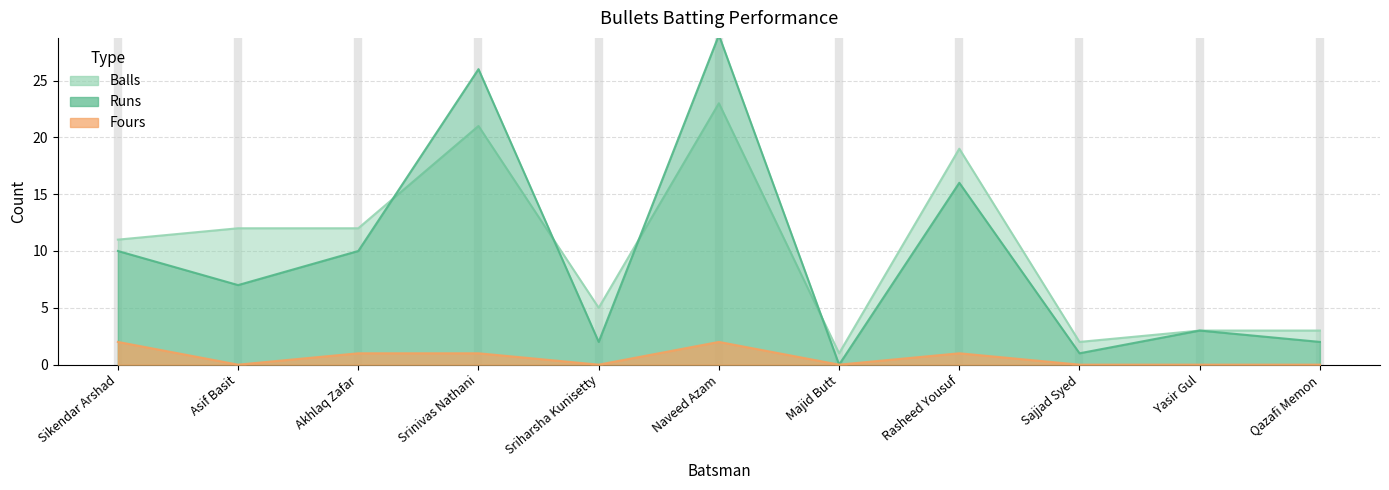

At which label is Balls closest to 12?

Asif Basit